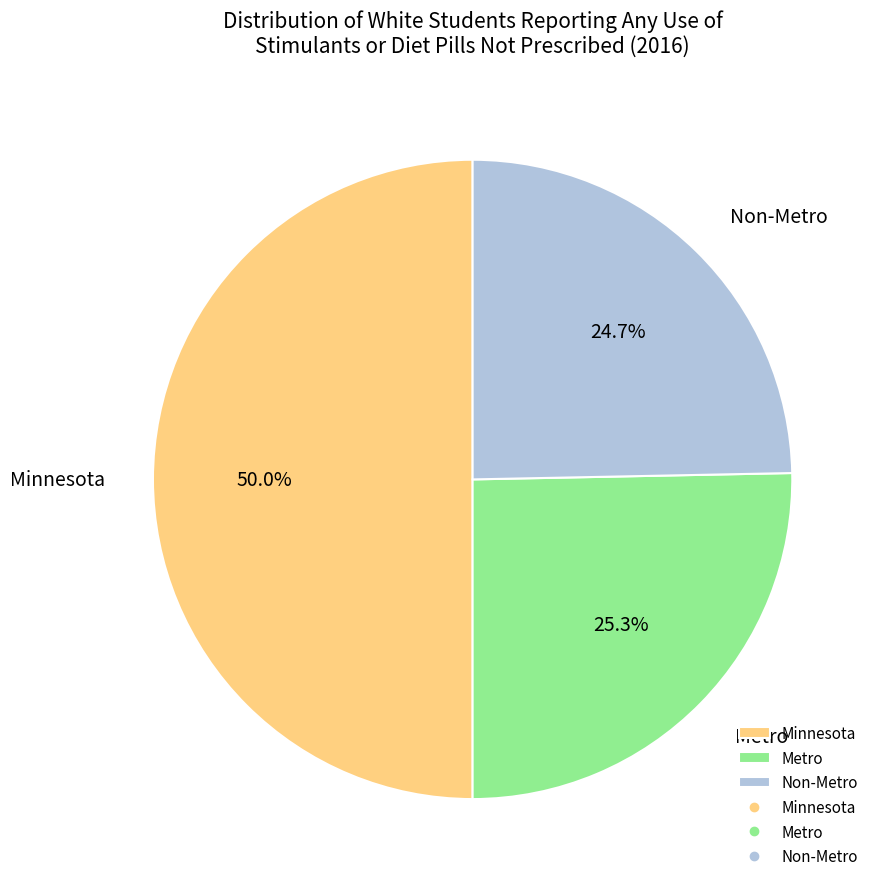

What percentage is the Non-Metro slice, to the nearest percent?

25%